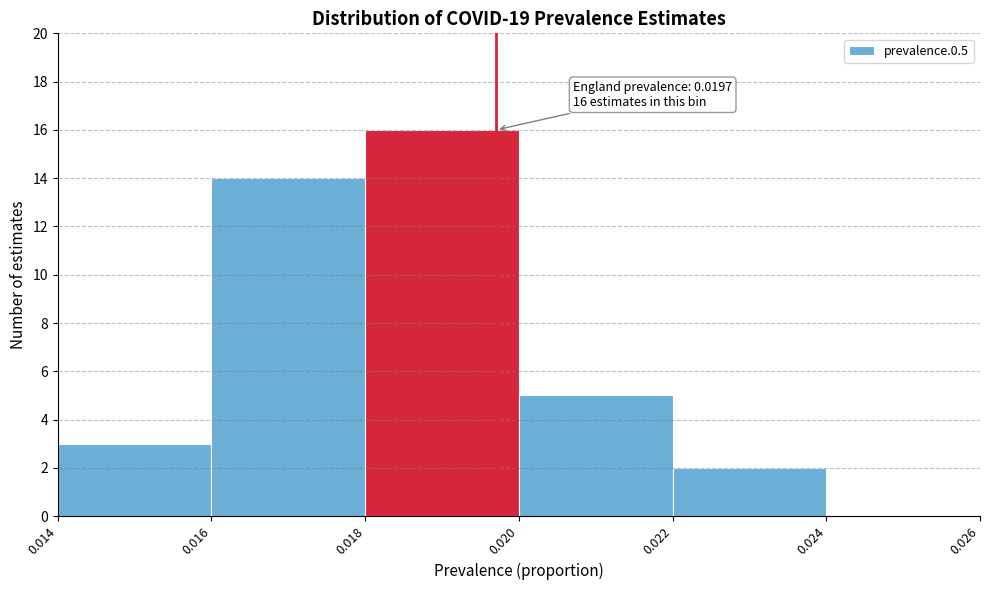

Over which range of the x-axis is the bar tallest?

0.018 to 0.020